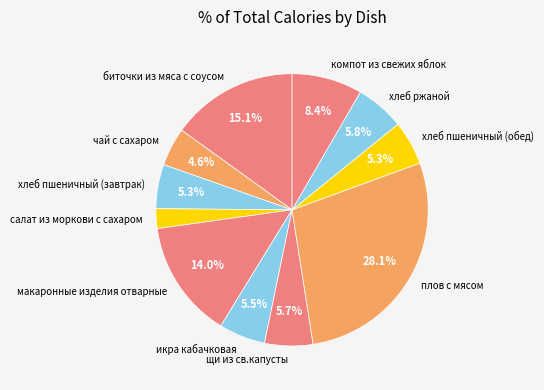

To the nearest percent, what is the difference between the хлеб пшеничный (обед) and компот из свежих яблок slice percentages?

3%